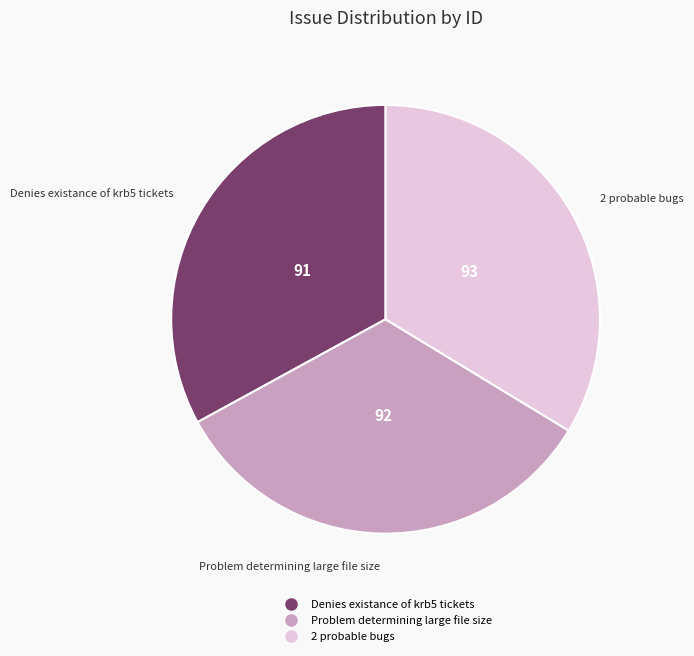

Count the number of slices in the pie.

3